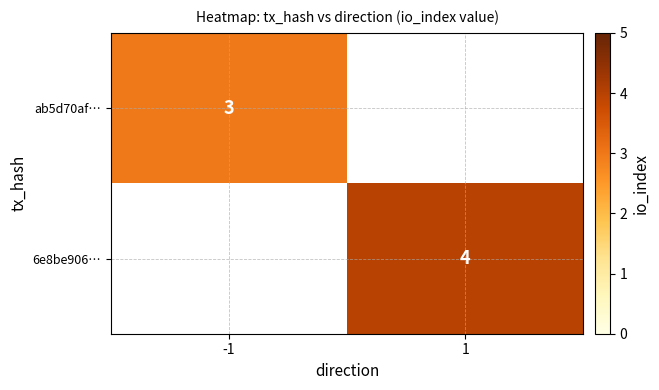

The 6e8be906… series shows 5.7 at 1. True or false?

False